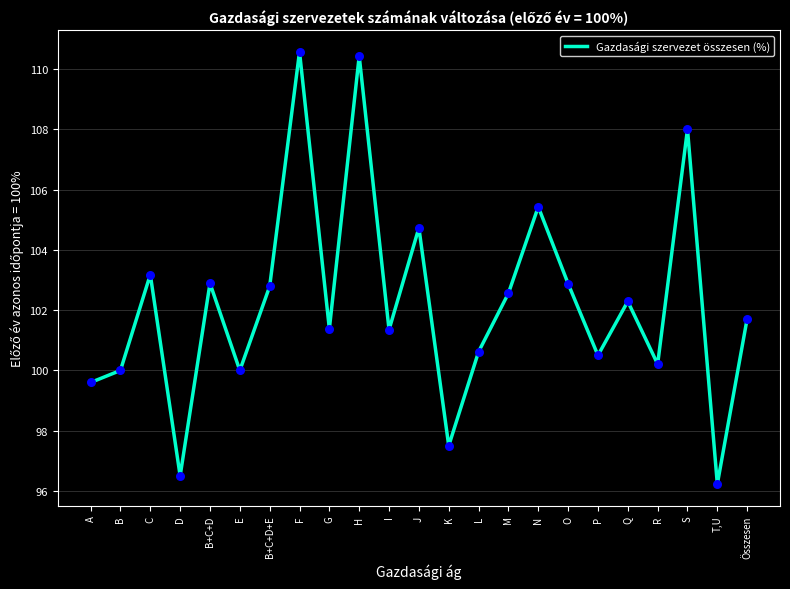

What is the change in value from T,U to Összesen?

+5.5